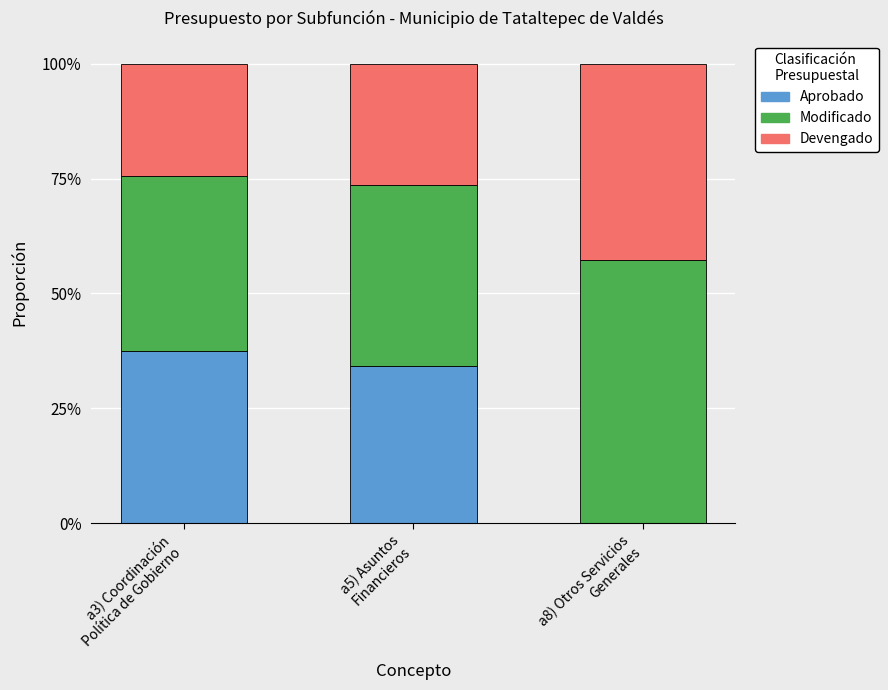

Is it true that Devengado equals 0.3 at a5) Asuntos
Financieros?

True